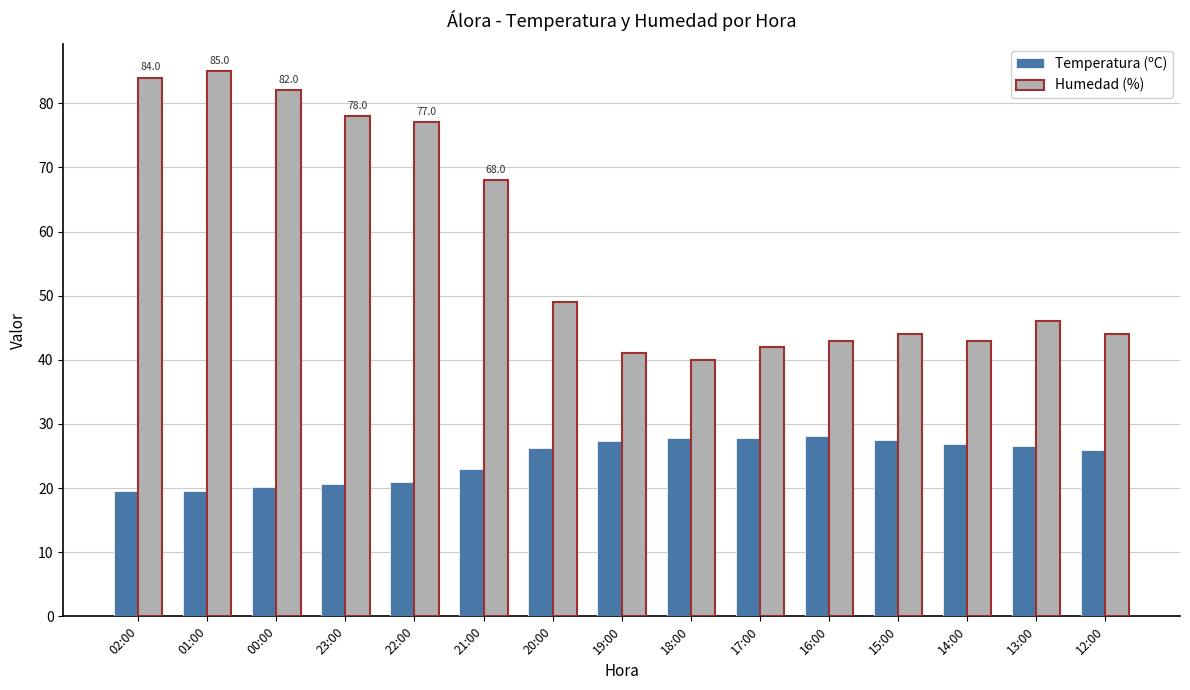

Is the value of Temperatura (ºC) at 23:00 greater than the value of Humedad (%) at 21:00?

No